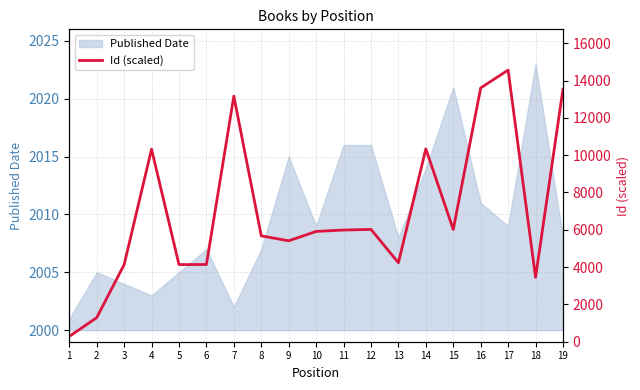

How many interior local peaks (higher than both neighbors) does the data have?

5